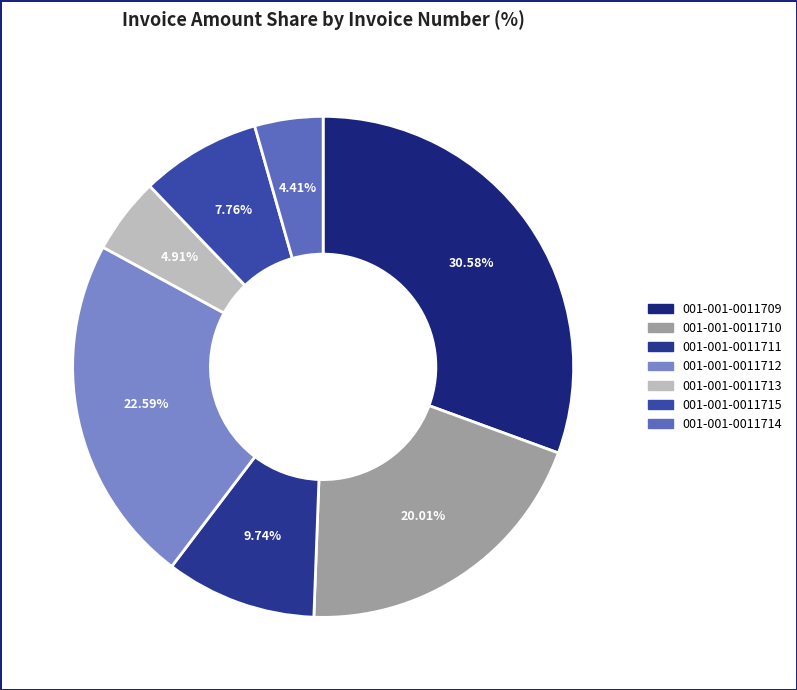

How many slices are in this pie chart?

7